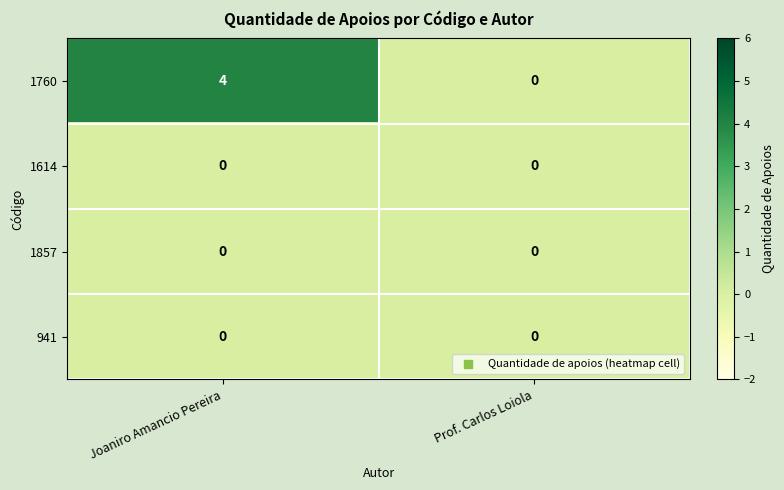

How many series are shown in this chart?

4